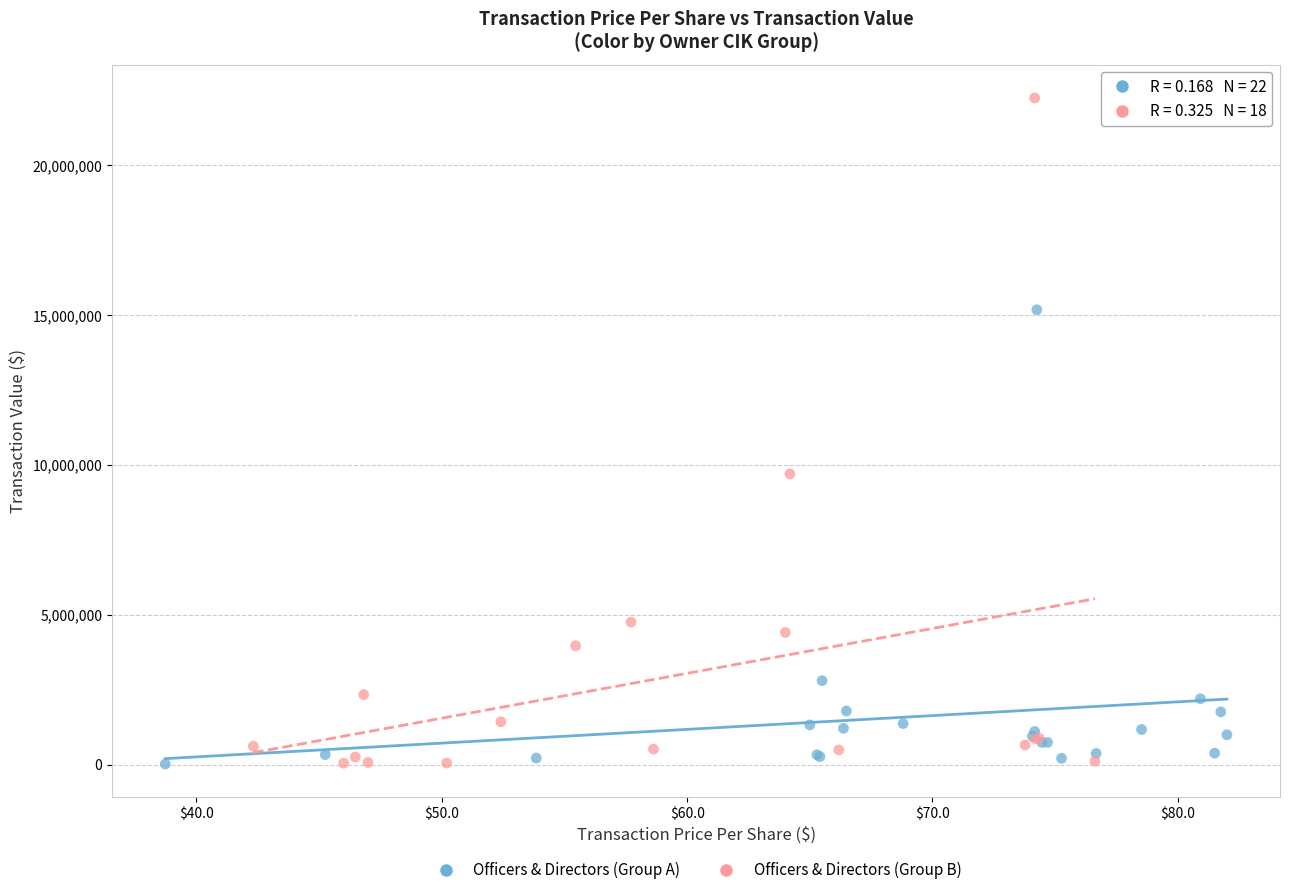

Which series contains the highest Y value?

Officers & Directors (Group B)